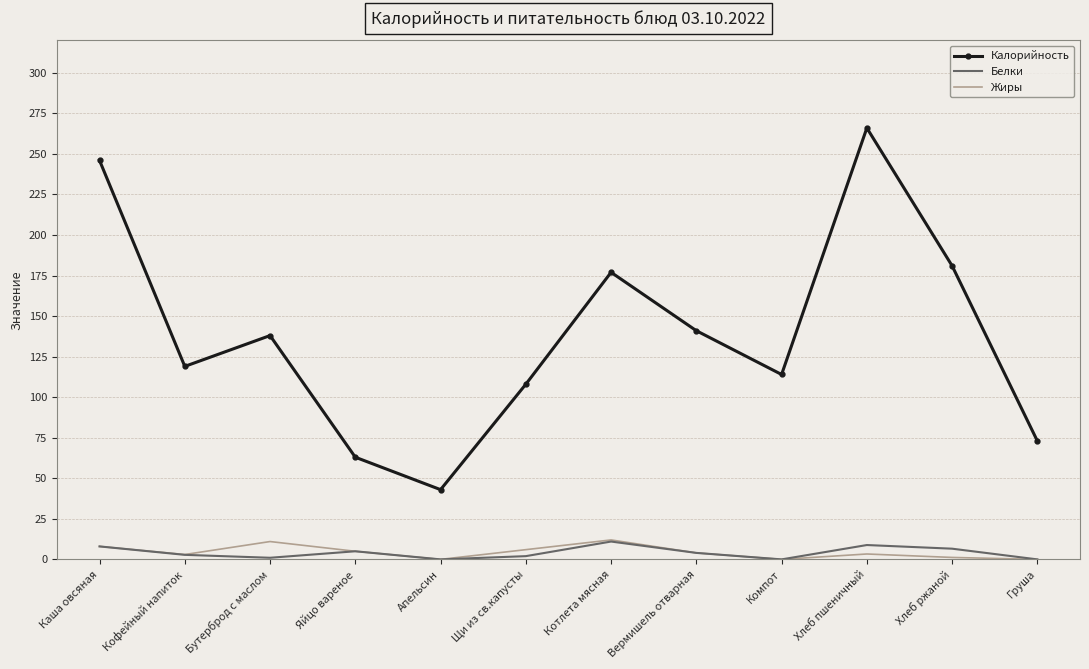

The Жиры series shows 5.0 at Яйцо вареное. True or false?

True